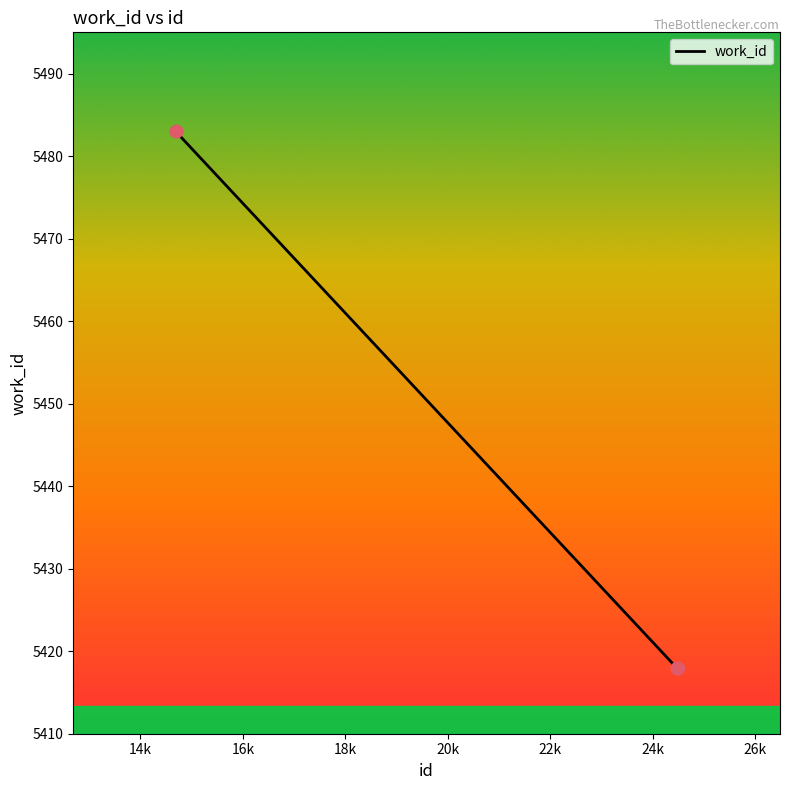

What is the average value?

5444